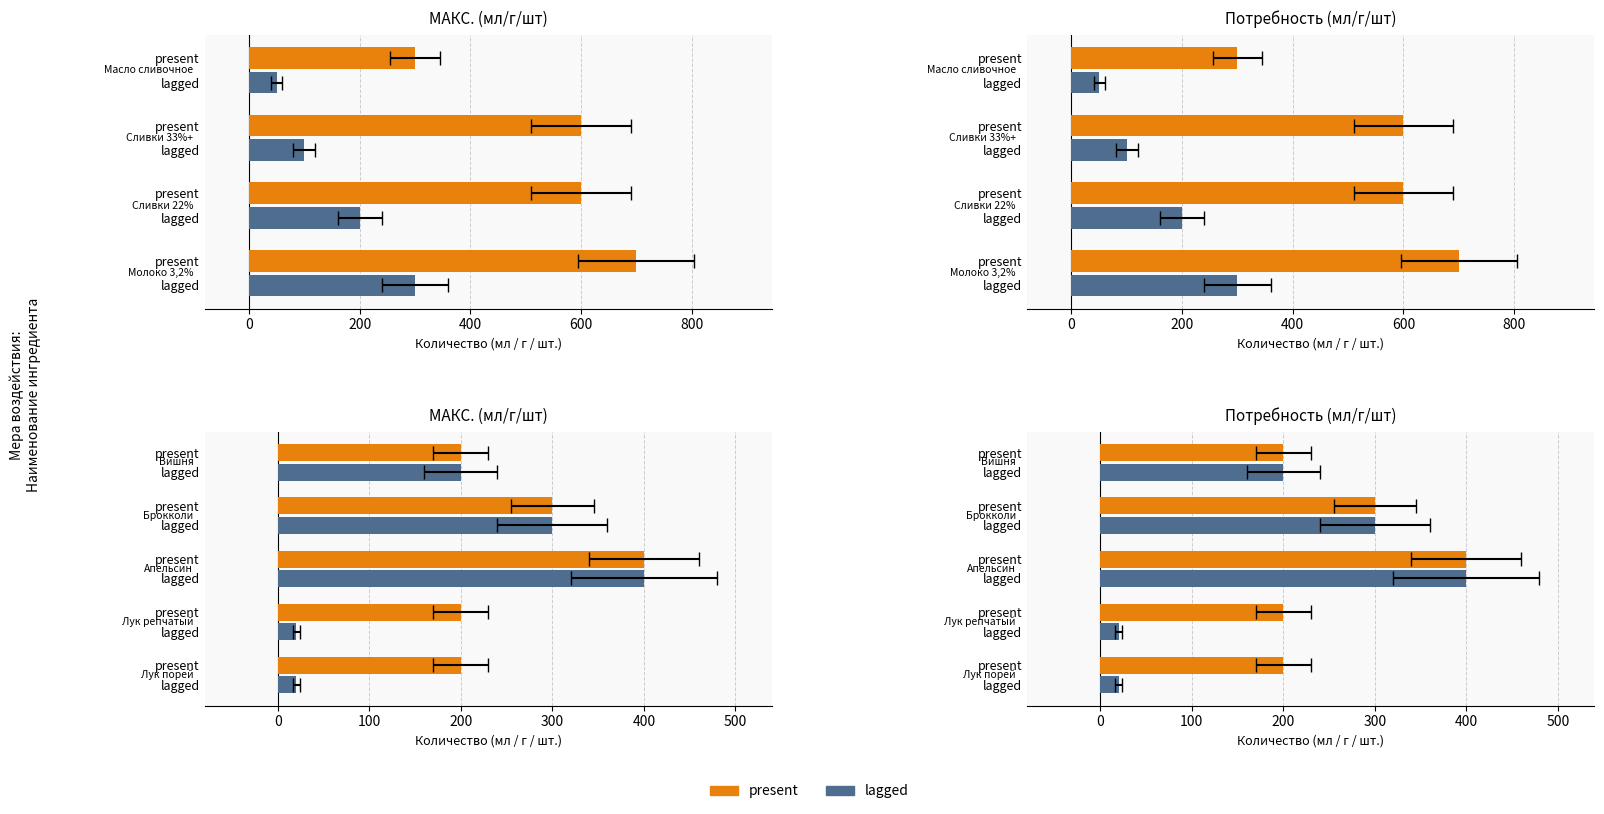

What is the value of the present bar at the 2nd from the left?

200